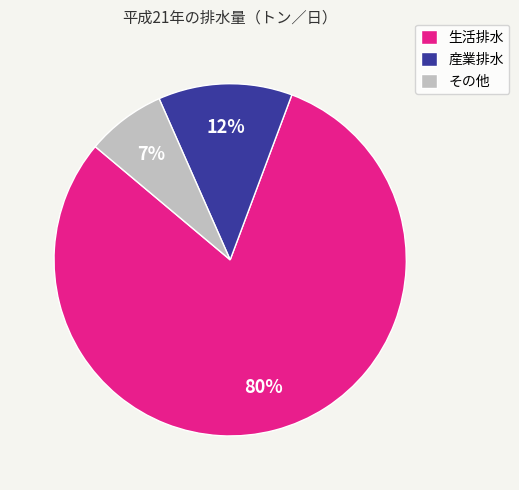

Which slice represents more than half of the pie?

生活排水